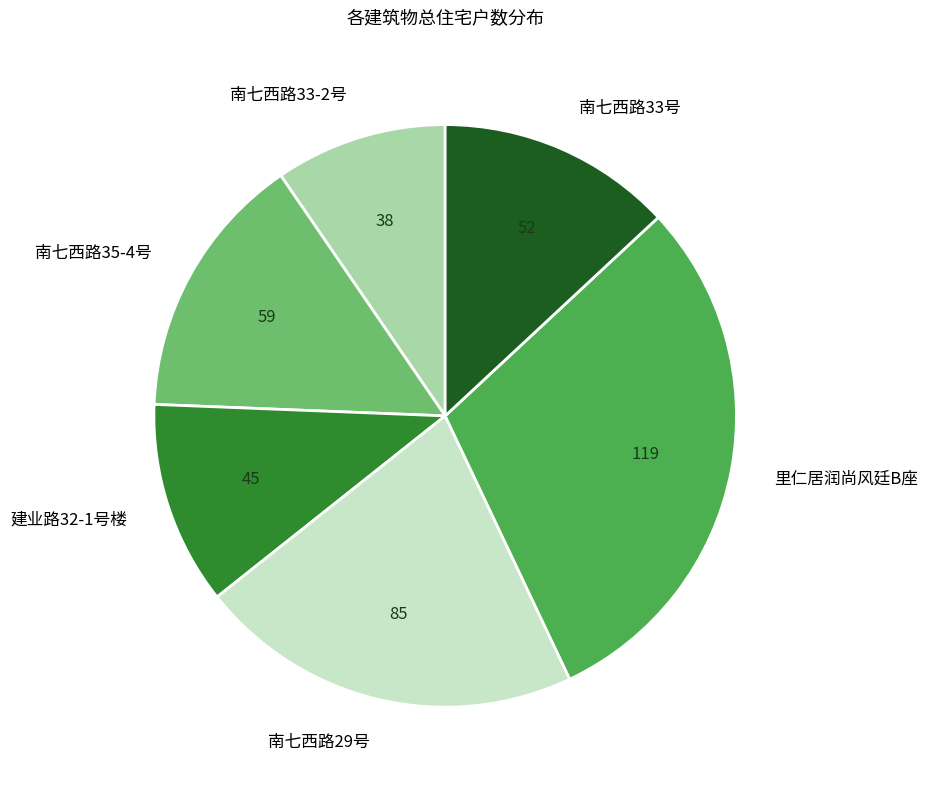

What is the largest slice in the pie chart?

里仁居润尚风廷B座